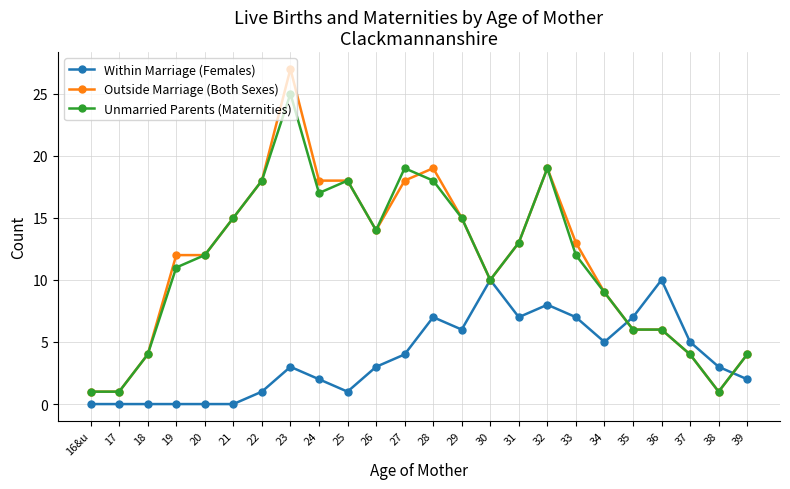

True or false: Outside Marriage (Both Sexes) and Unmarried Parents (Maternities) cross at least once.

True